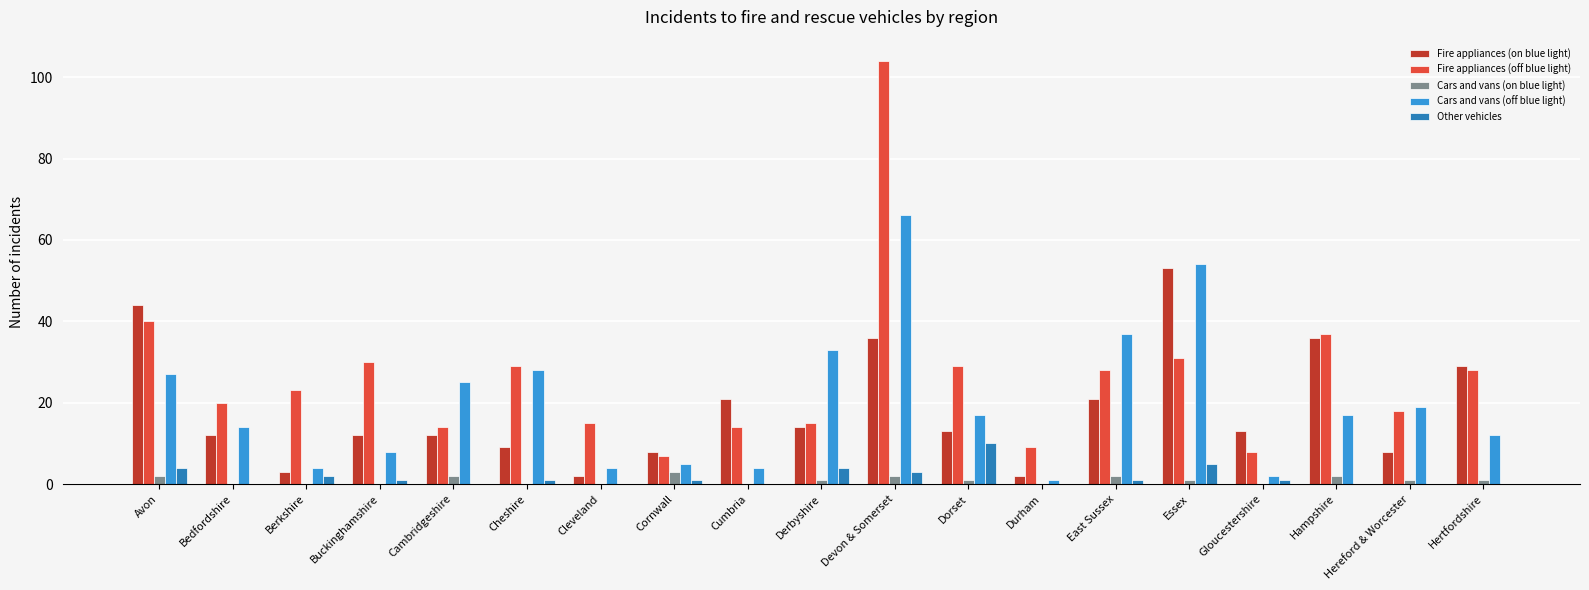

Reading left to right, what are all the values shown in this chart?

Fire appliances (on blue light): 44	12	3	12	12	9	2	8	21	14	36	13	2	21	53	13	36	8	29
Fire appliances (off blue light): 40	20	23	30	14	29	15	7	14	15	104	29	9	28	31	8	37	18	28
Cars and vans (on blue light): 2	0	0	0	2	0	0	3	0	1	2	1	0	2	1	0	2	1	1
Cars and vans (off blue light): 27	14	4	8	25	28	4	5	4	33	66	17	1	37	54	2	17	19	12
Other vehicles: 4	0	2	1	0	1	0	1	0	4	3	10	0	1	5	1	0	0	0